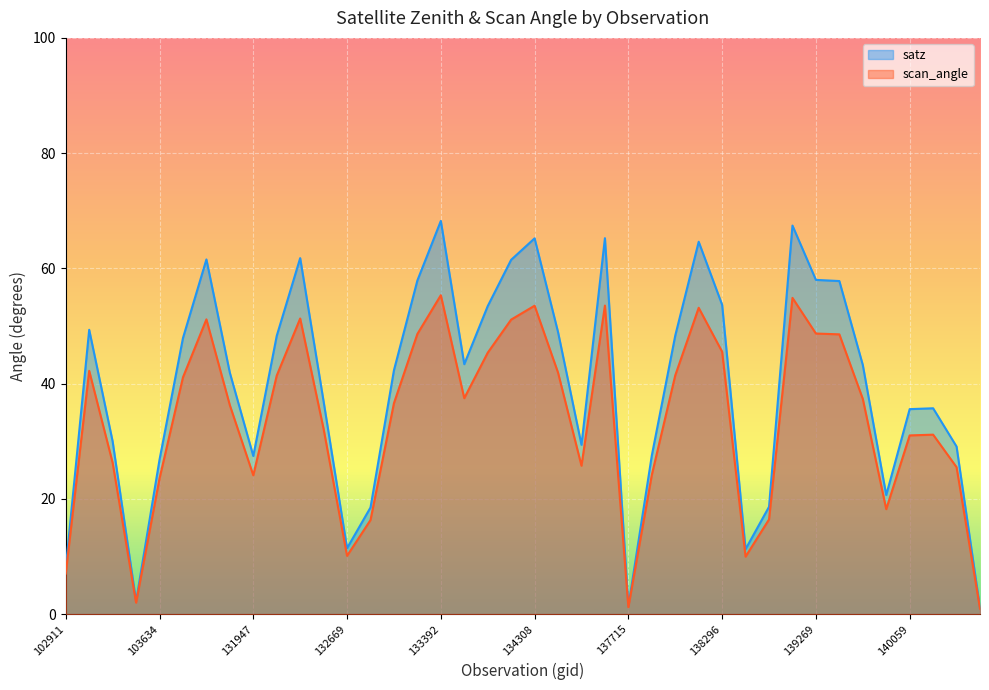

What is the total value across all series at 139672?

38.9